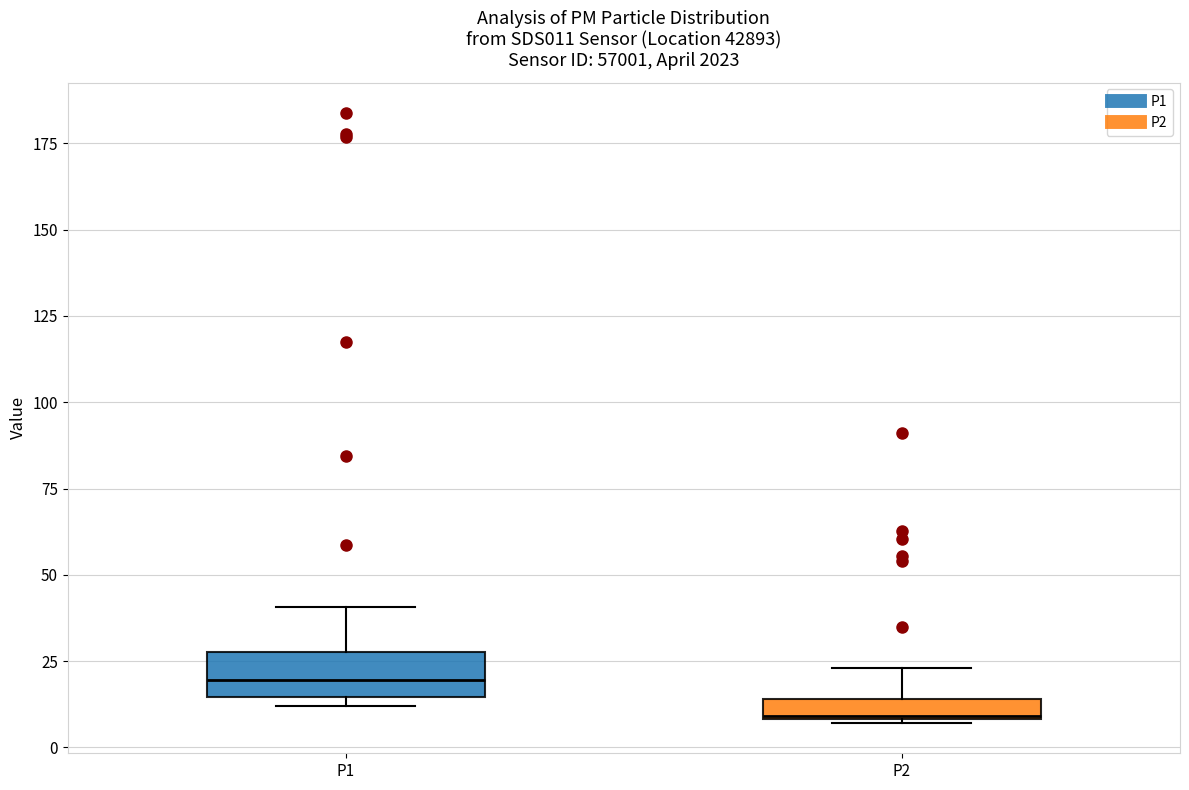

Comparing the boxes themselves (not the whiskers), which one is the tallest?

P1